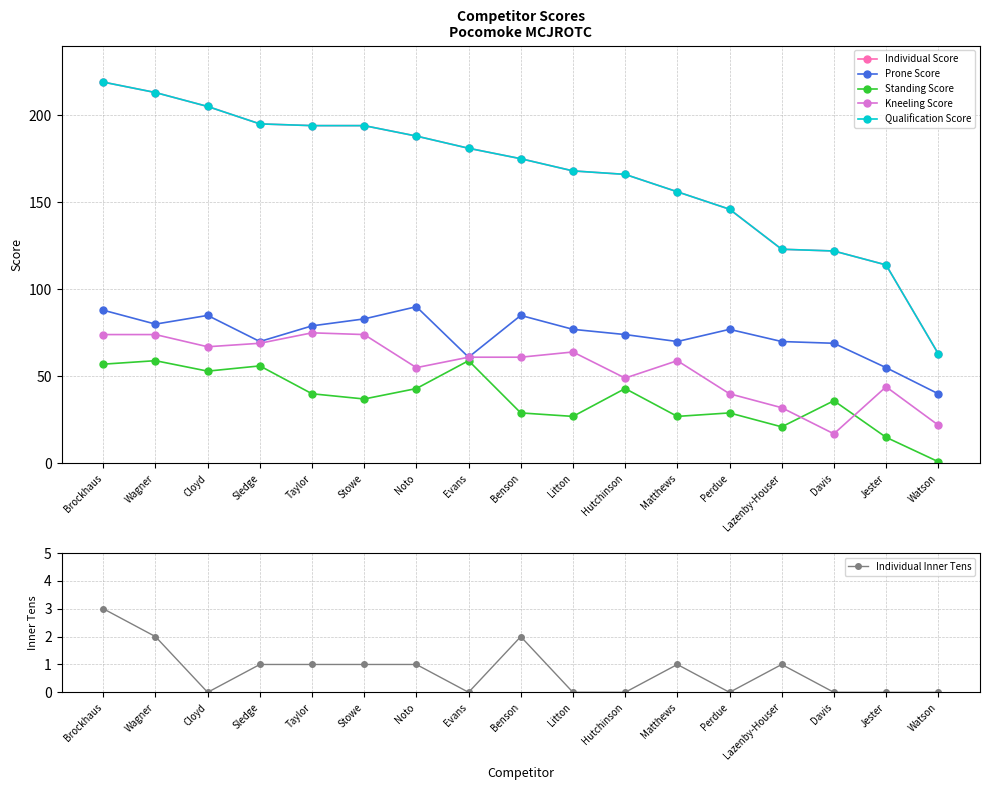

True or false: Standing Score has more than 0 points higher than both neighbors.

True